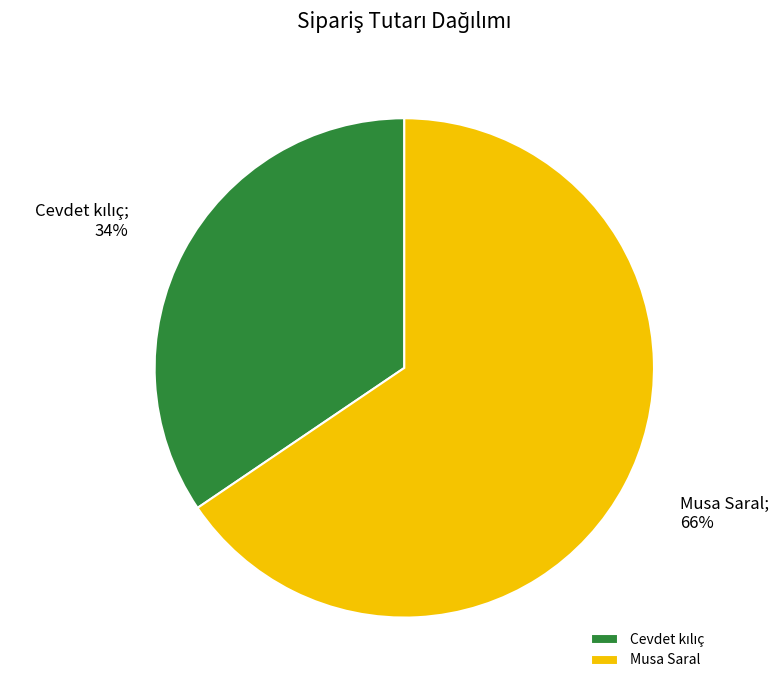

What is the largest slice in the pie chart?

Musa Saral